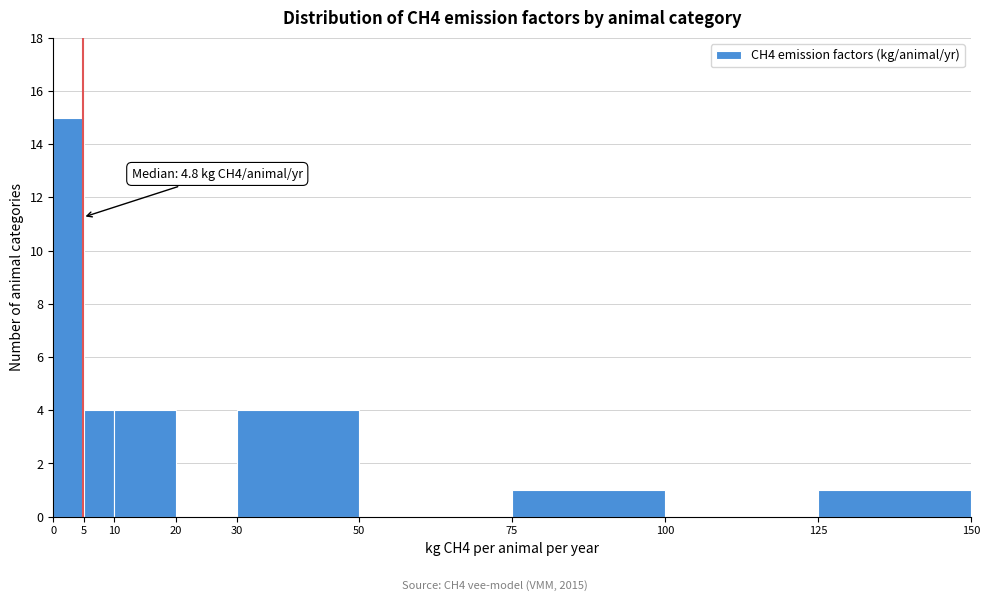

Which range on the x-axis has the tallest bar?

0 to 5